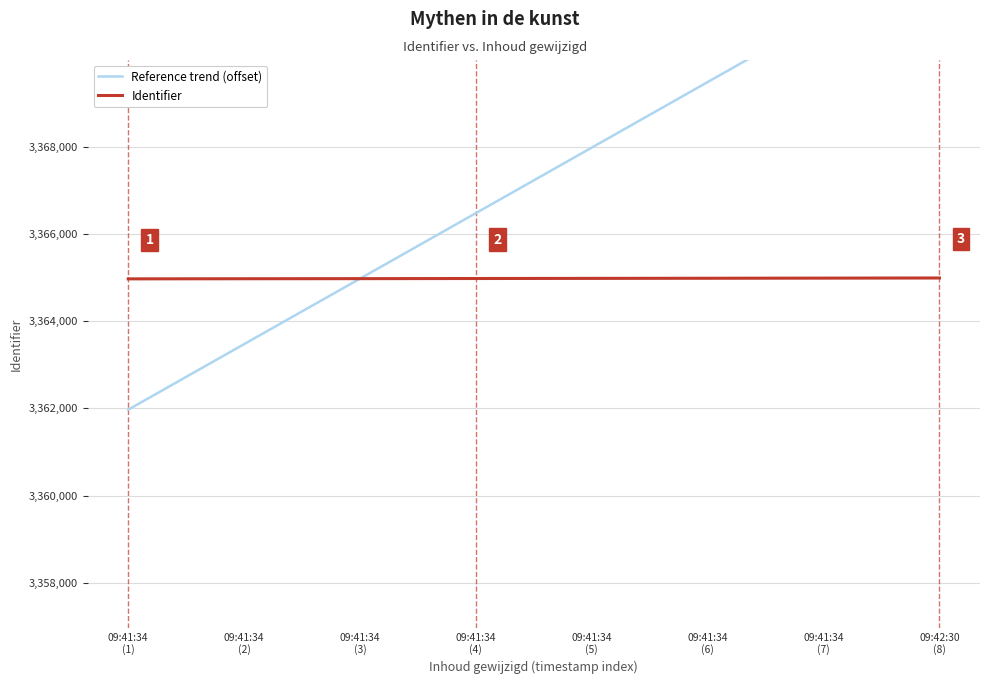

List the labels in order of Identifier value, largest first.

09:42:30
(8), 09:41:34
(7), 09:41:34
(6), 09:41:34
(5), 09:41:34
(4), 09:41:34
(3), 09:41:34
(2), 09:41:34
(1)